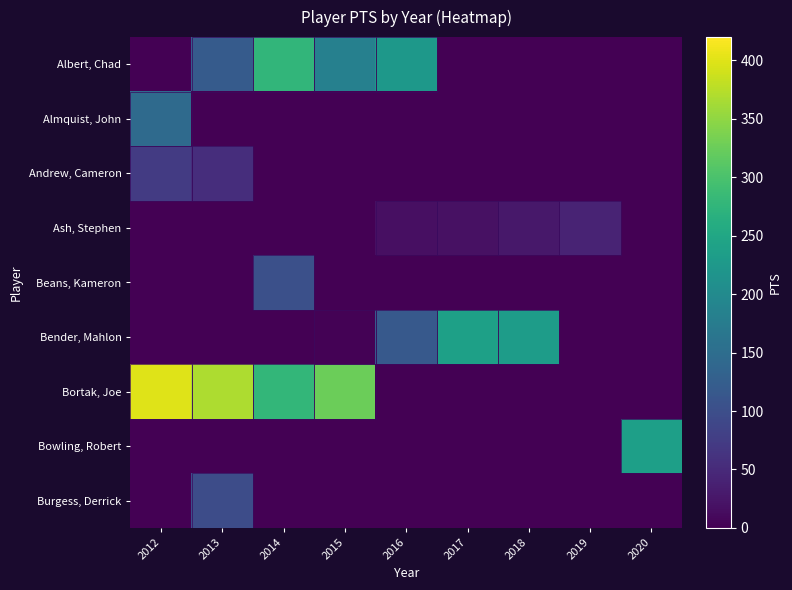

List the series in order of their peak value, highest first.

Bortak, Joe, Albert, Chad, Bender, Mahlon, Bowling, Robert, Almquist, John, Beans, Kameron, Burgess, Derrick, Andrew, Cameron, Ash, Stephen